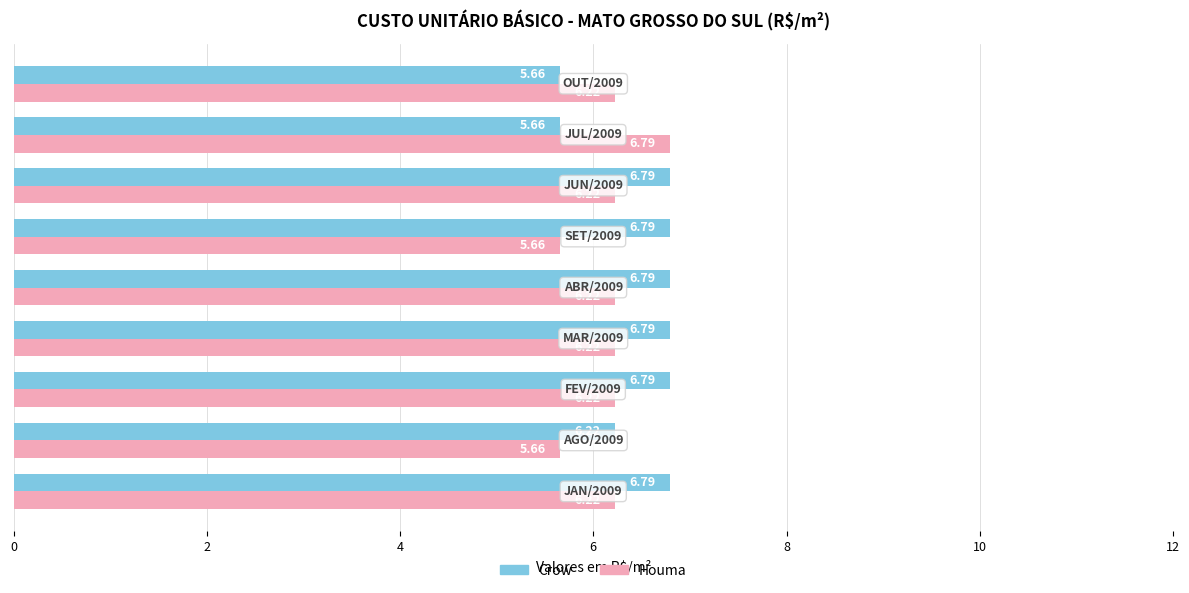

At how many categories does at least one series exceed 6?

9